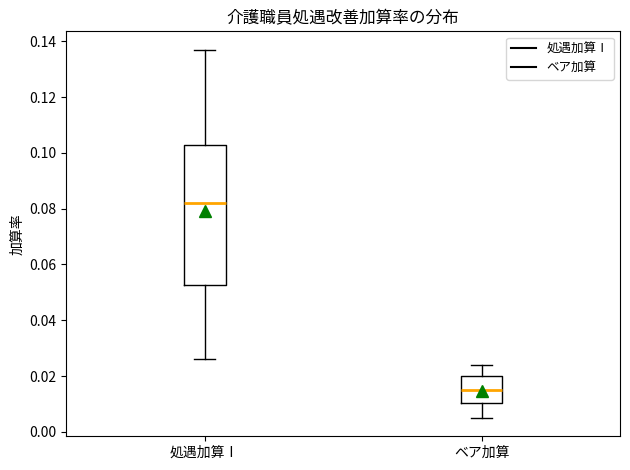

Reading left to right, transcribe this box plot: for each box, give where its median line is, the range the box spans, and where its two whiskers end, as read against the y-axis. The values are not printed on the chart, so give them approximately, as read against the axis.

処遇加算Ⅰ: median 0.082, box 0.052 to 0.104, whiskers 0.026 to 0.138
ベア加算: median 0.016, box 0.010 to 0.020, whiskers 0.006 to 0.024